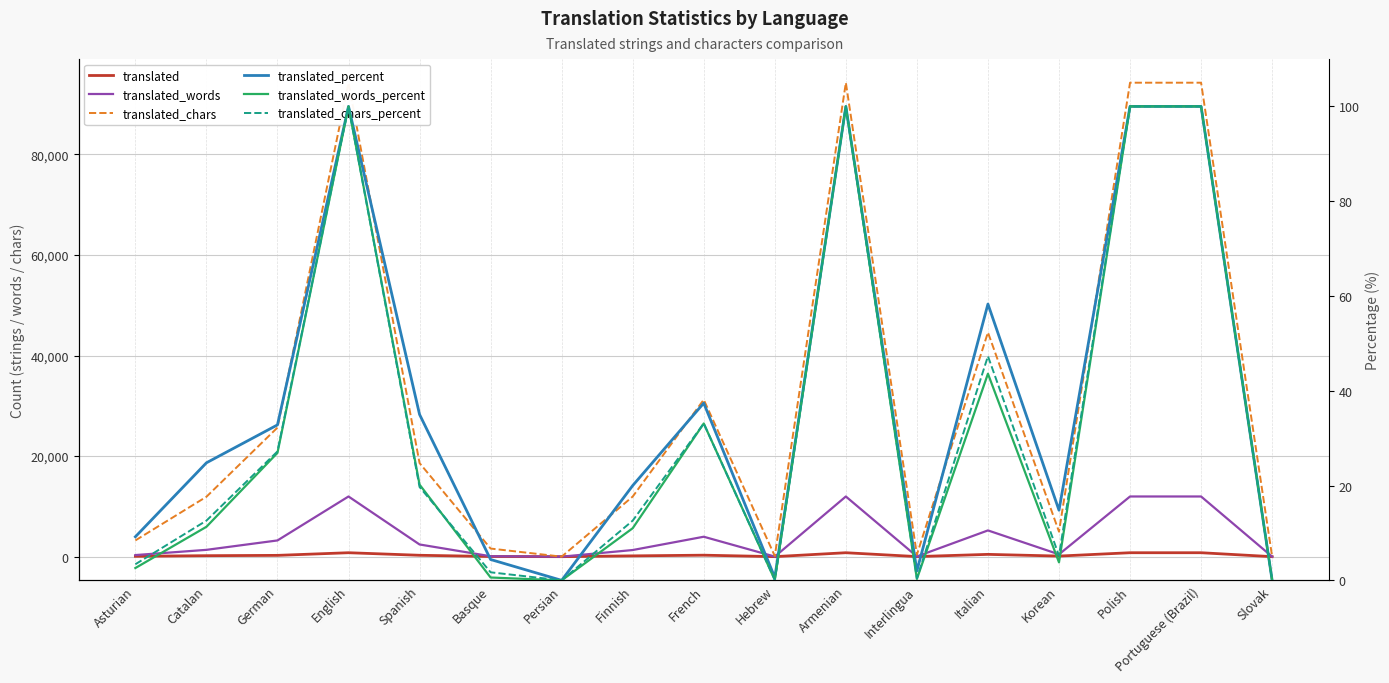

What is the difference between the highest and lowest values at Spanish?

18594.3